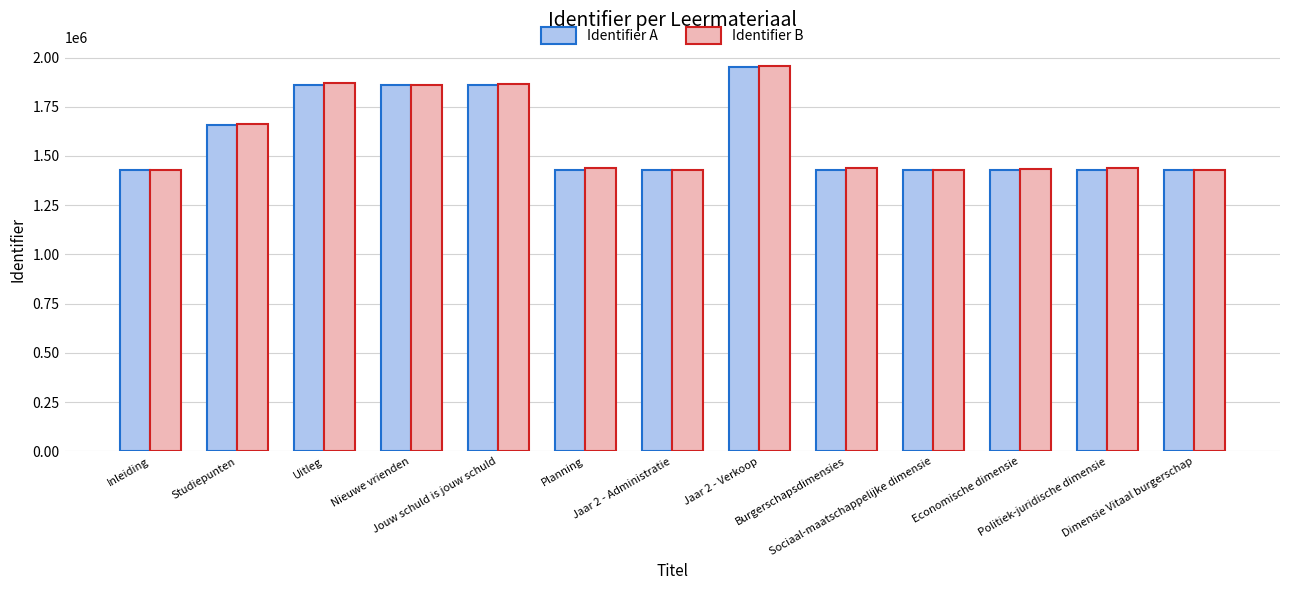

At how many categories does at least one series exceed 1711003?

4